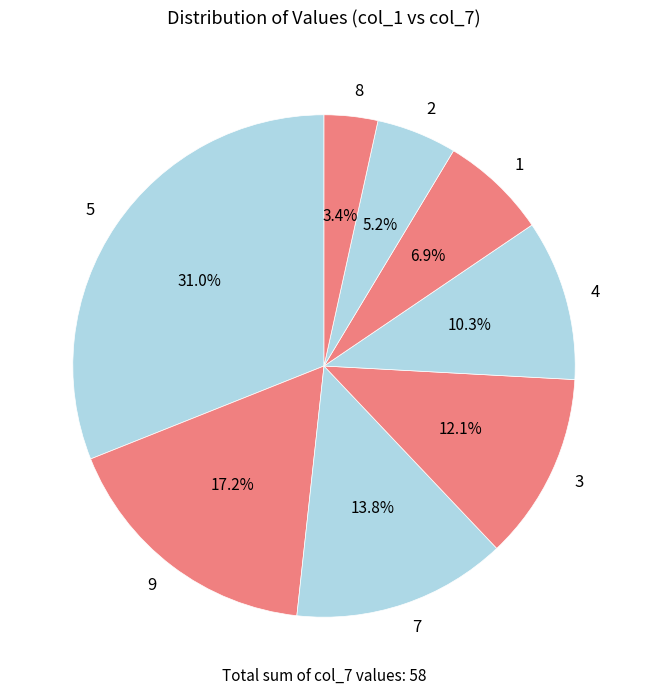

What percentage is the 5 slice, to the nearest percent?

31%